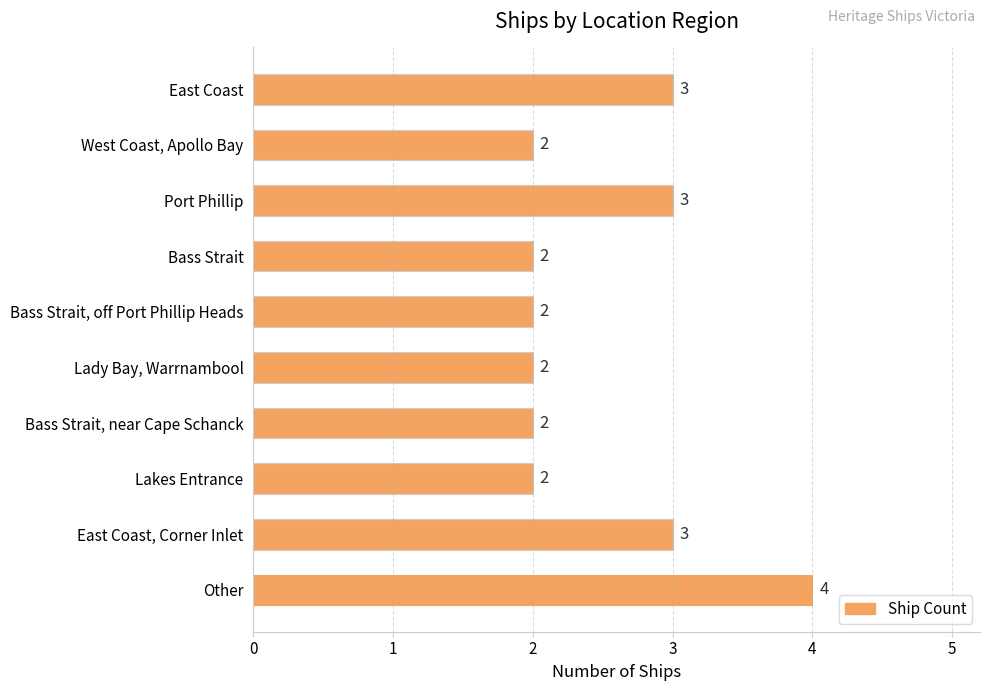

Approximately how many times larger is the value at Lady Bay, Warrnambool compared to West Coast, Apollo Bay?

1.0